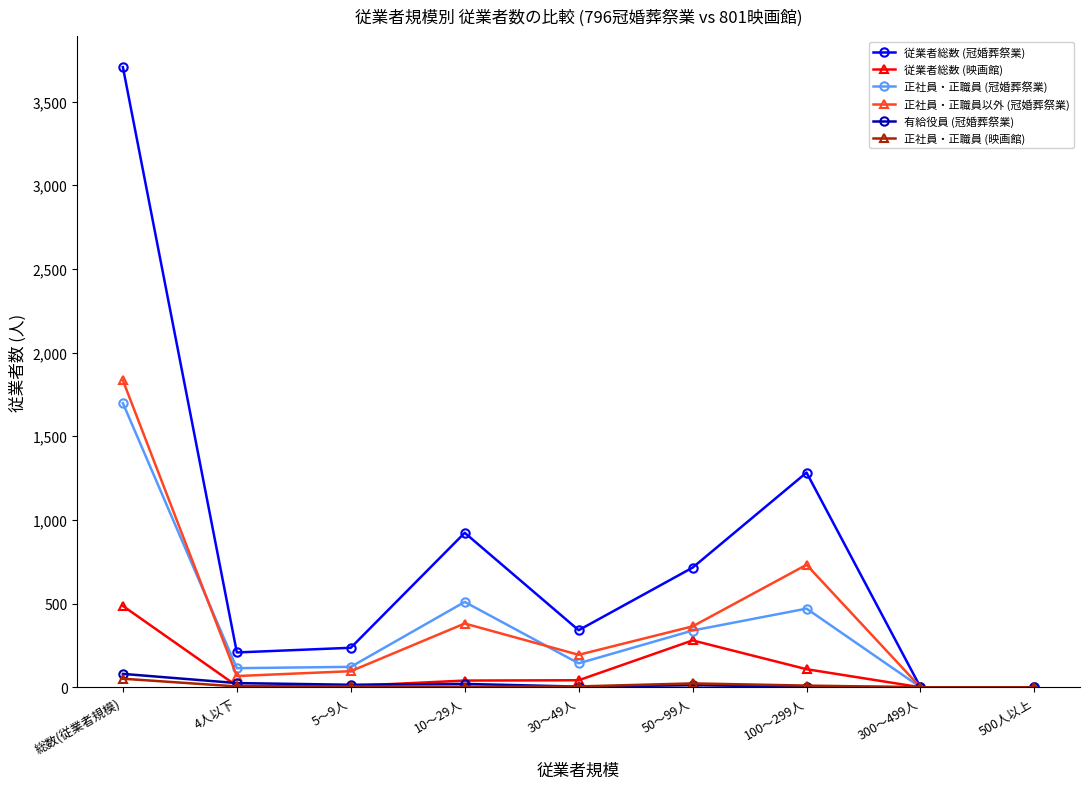

What is the label of the 4th point from the left?

10～29人